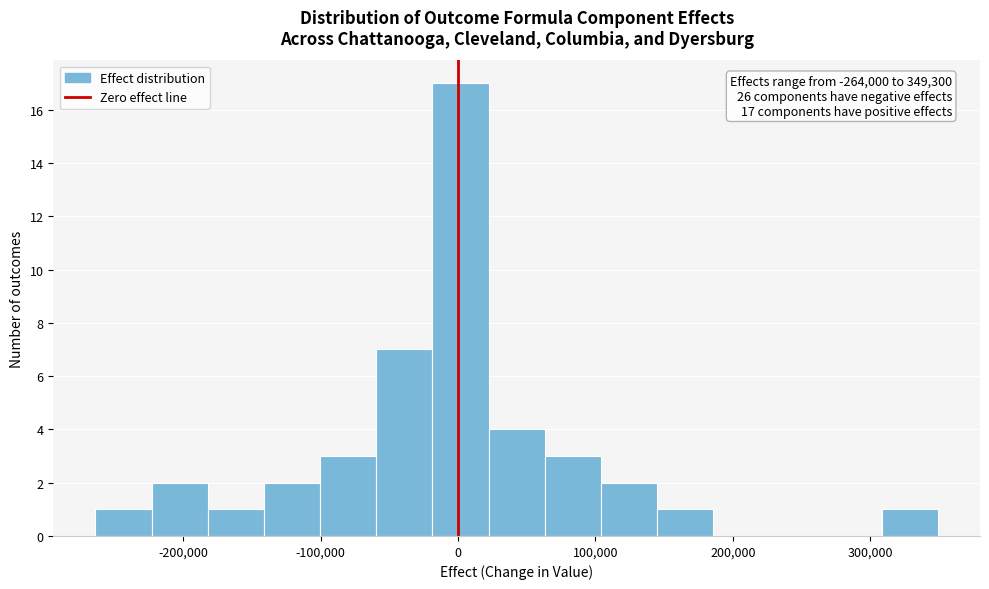

Over which range of the x-axis is the bar tallest?

-20000 to 20000